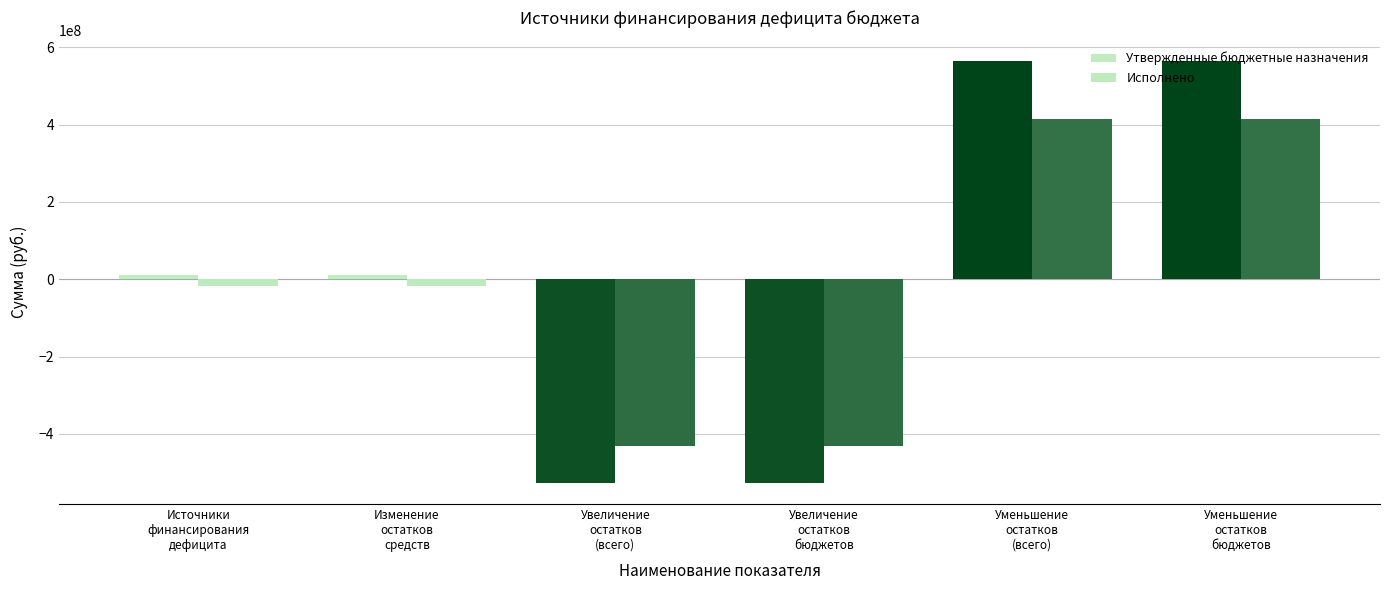

What is the label of the 1st bar from the right?

Уменьшение
остатков
бюджетов